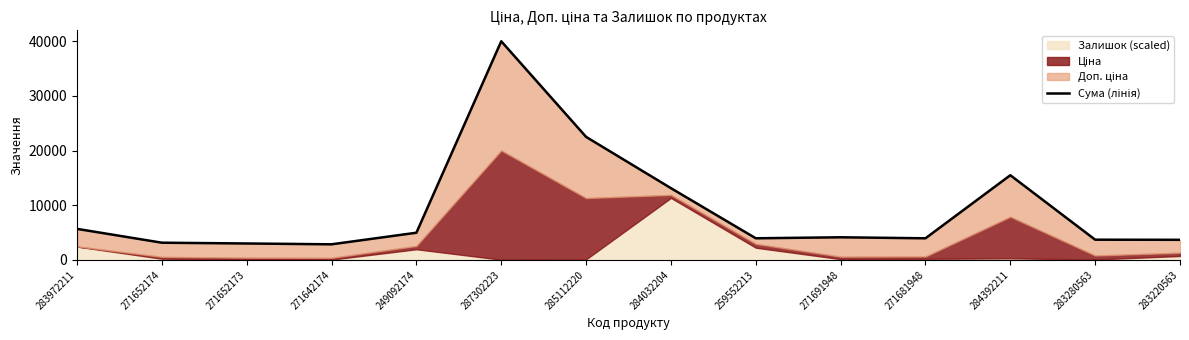

What is the sum of the values at 271681948 and 259552213?

7906.7